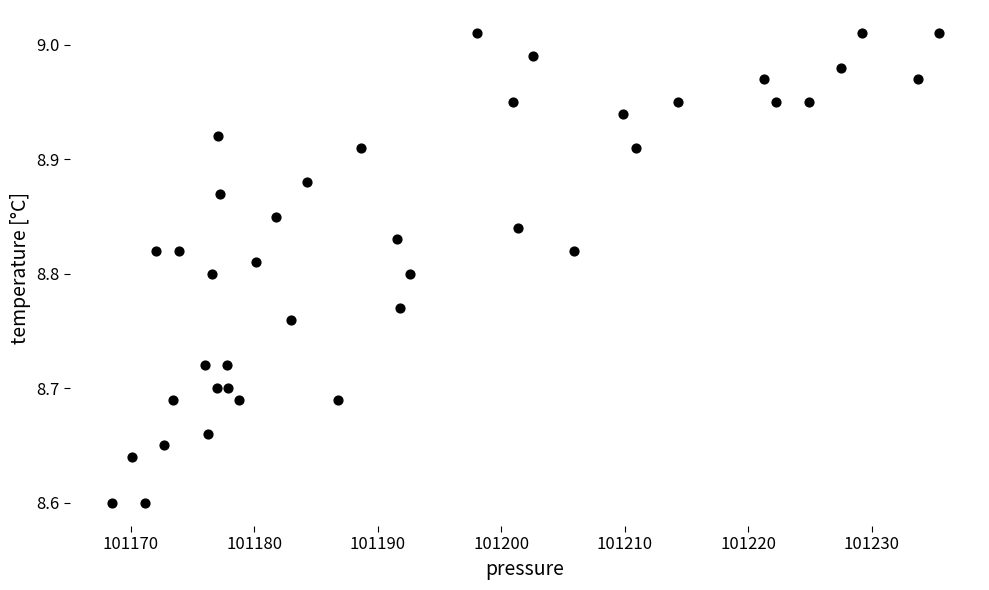

What is the range of X values (max minus min)?

66.9